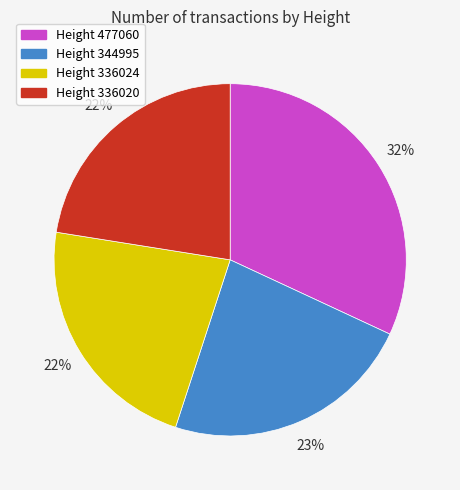

Does any single category account for the majority?

No